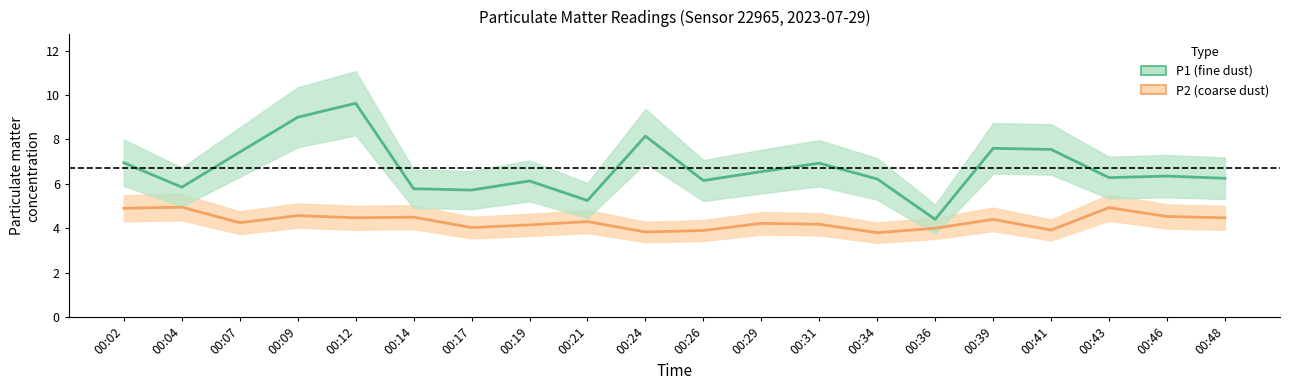

Is the value of P1 at 00:09 greater than the value of P2 at 00:14?

Yes